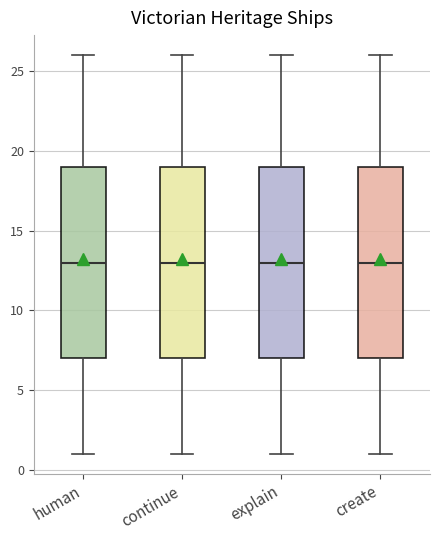

Reading left to right, transcribe this box plot: for each box, give where its median line is, the range the box spans, and where its two whiskers end, as read against the y-axis. The values are not printed on the chart, so give them approximately, as read against the axis.

human: median 13, box 7 to 19, whiskers 1 to 26
continue: median 13, box 7 to 19, whiskers 1 to 26
explain: median 13, box 7 to 19, whiskers 1 to 26
create: median 13, box 7 to 19, whiskers 1 to 26